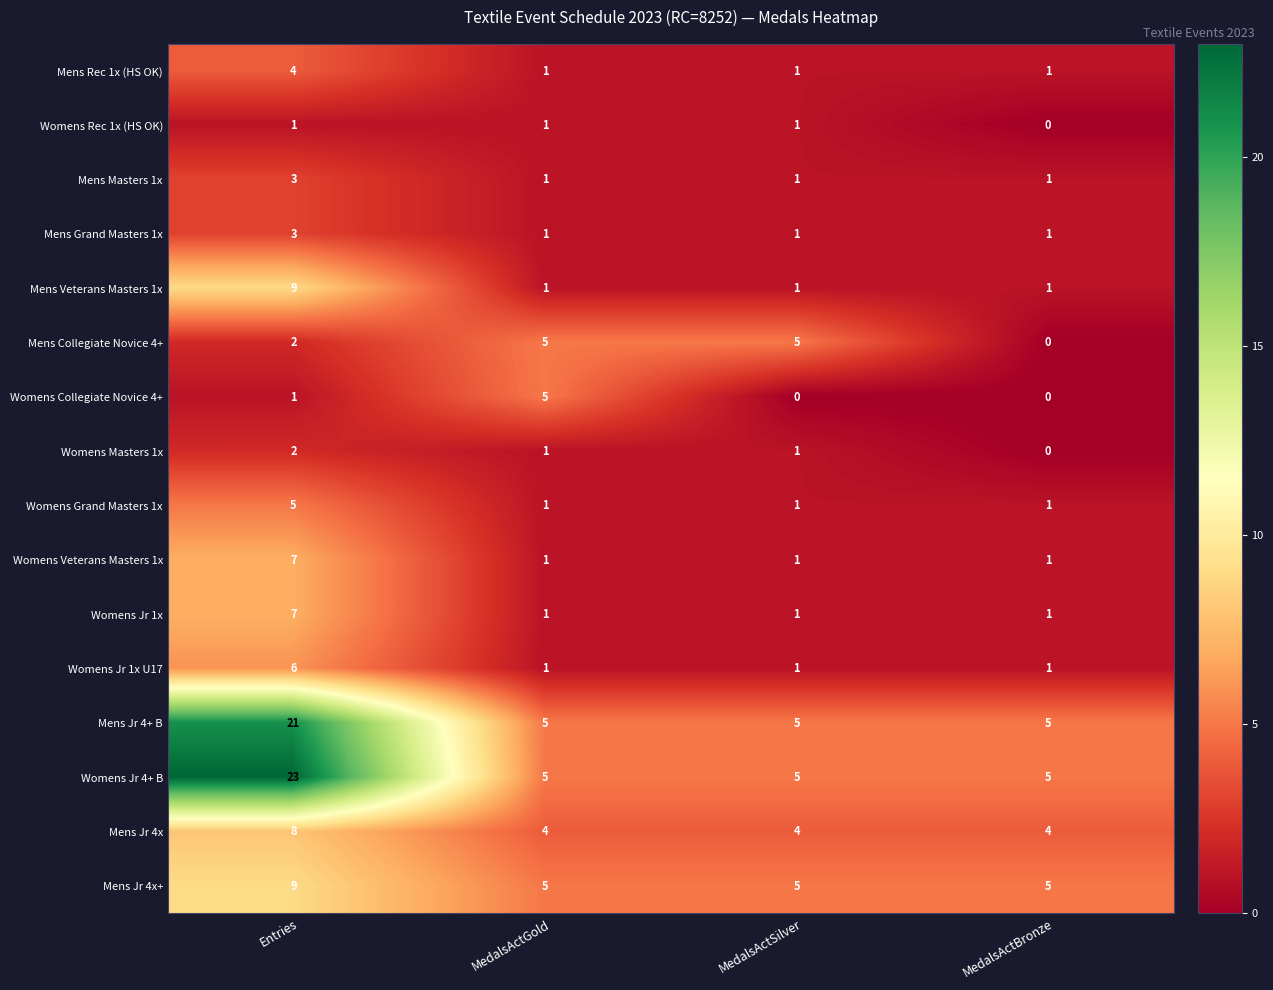

What is the approximate value of Mens Jr 4x at Entries?

8